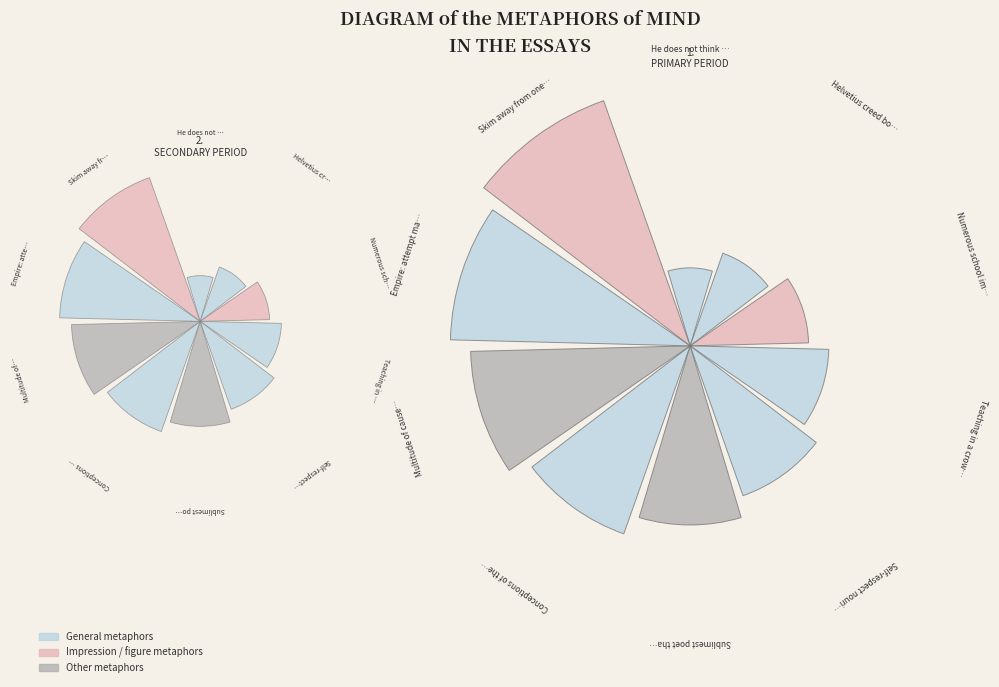

Does 2 represent more than half of the total?

No